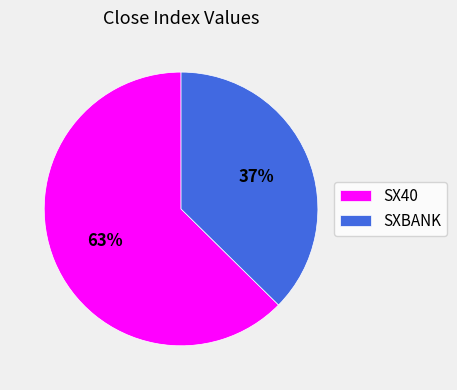

True or false: SXBANK accounts for 37% of the total.

True